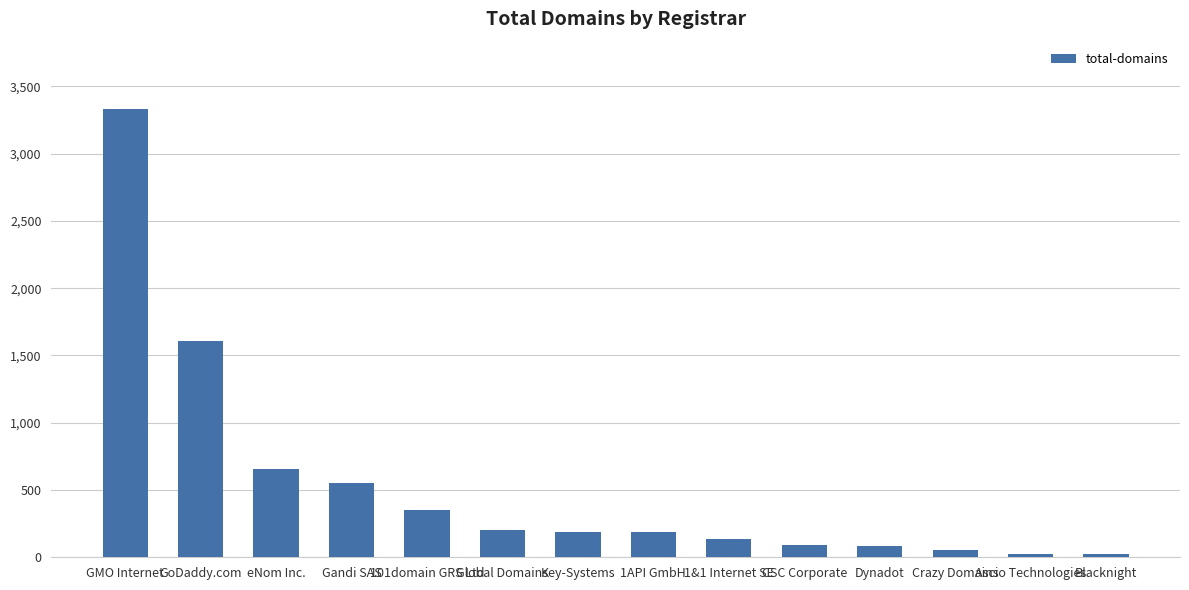

What is the greatest value displayed?

3332